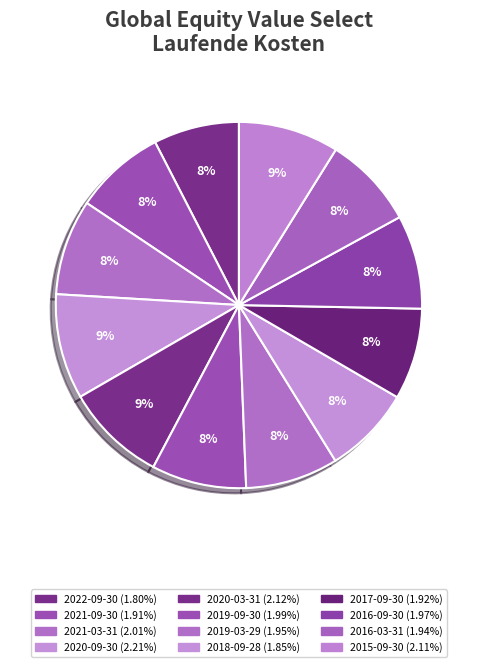

Between 2020-03-31 and 2020-09-30, which is larger?

2020-09-30